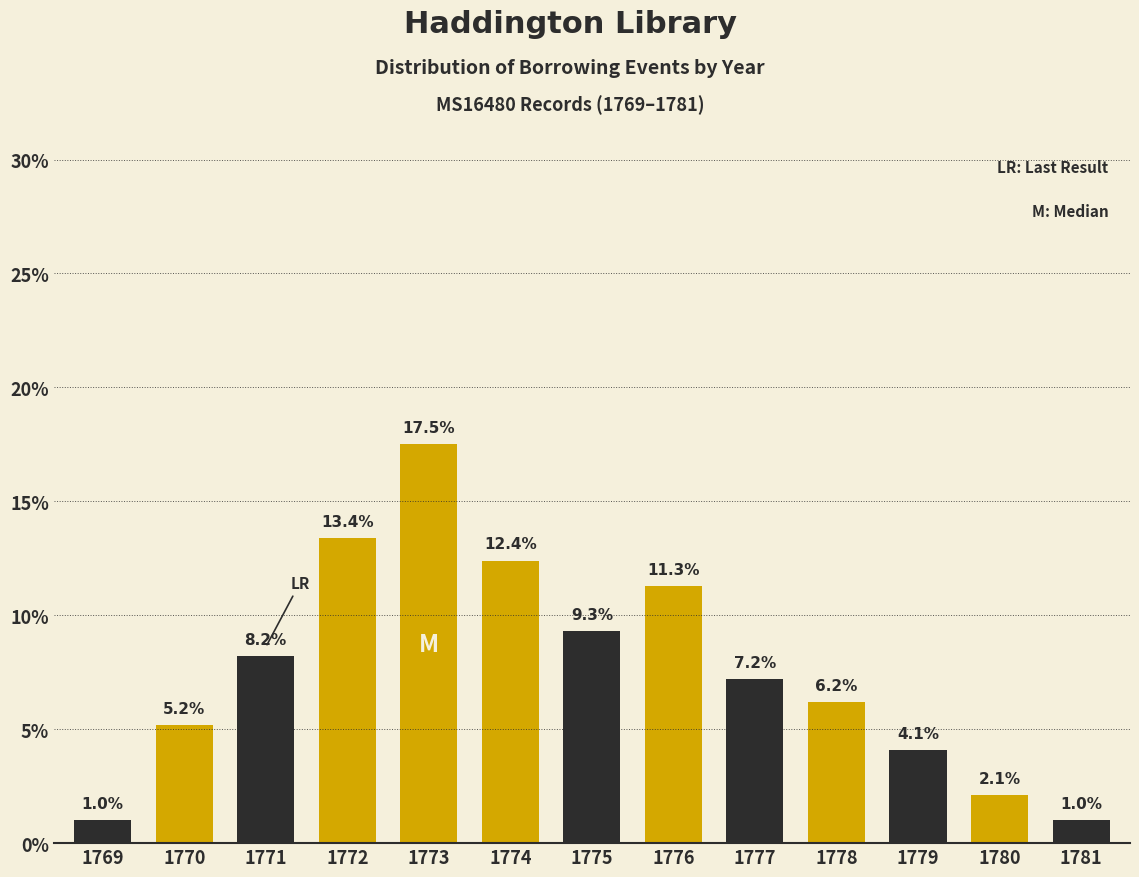

Reading left to right, extract all data points from this chart.

1.0	5.2	8.2	13.4	17.5	12.4	9.3	11.3	7.2	6.2	4.1	2.1	1.0